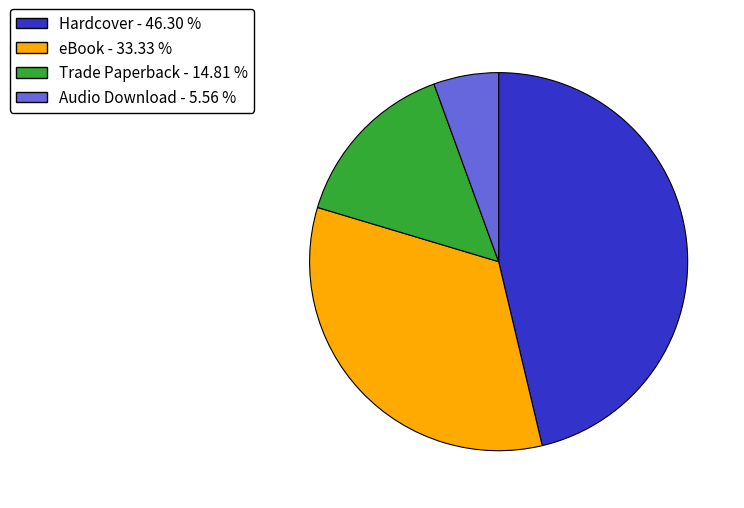

Approximately how many times larger is the value at eBook compared to Trade Paperback?

2.2